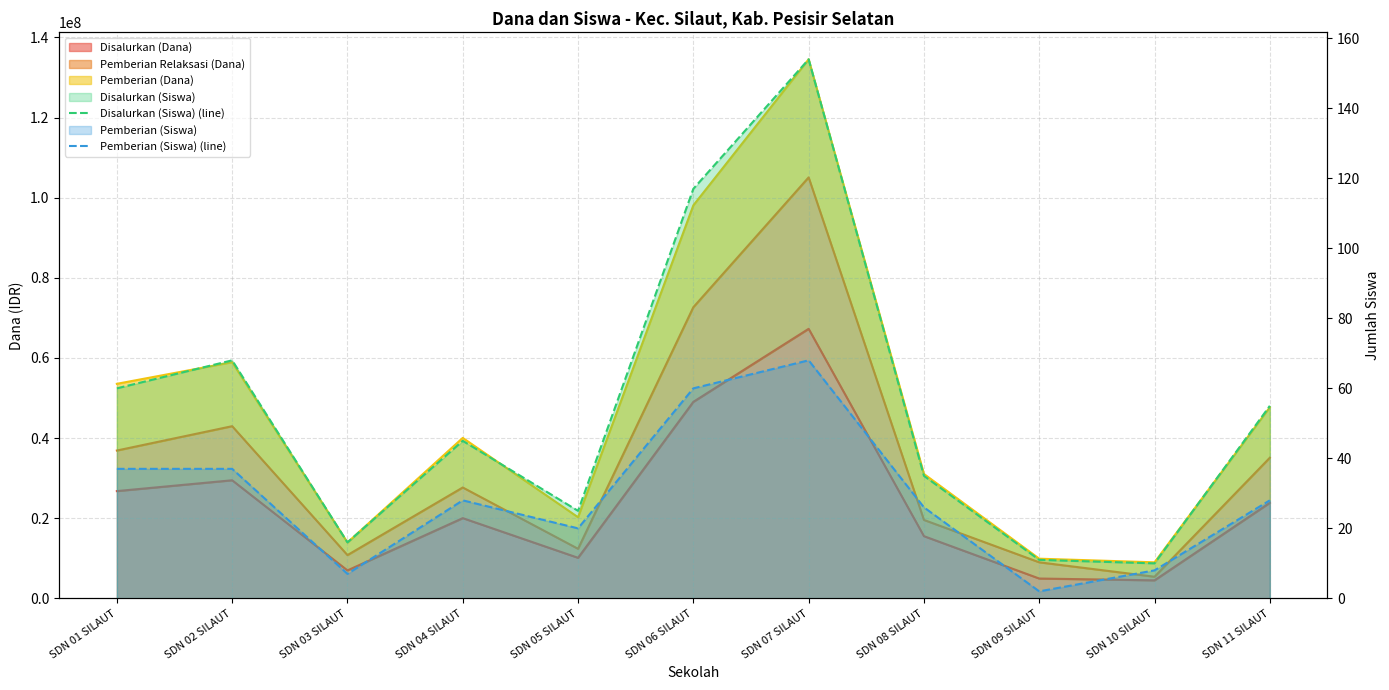

What is the average value of the Disalurkan (Siswa) (line) series?

54